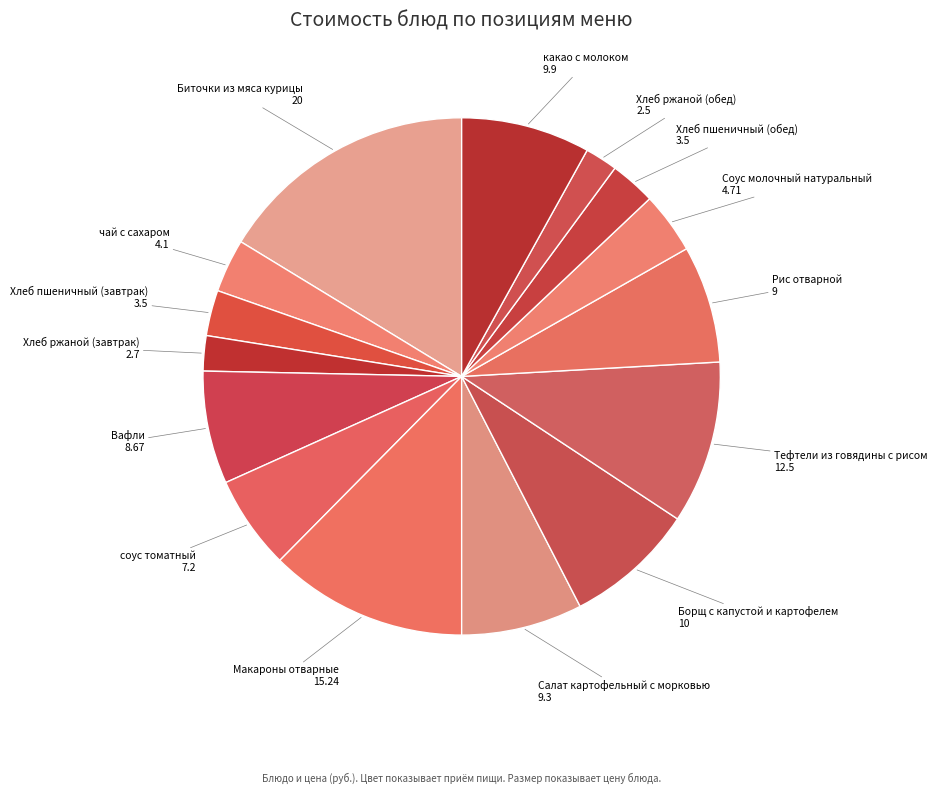

Between Соус молочный натуральный and Хлеб ржаной (обед), which is larger?

Соус молочный натуральный